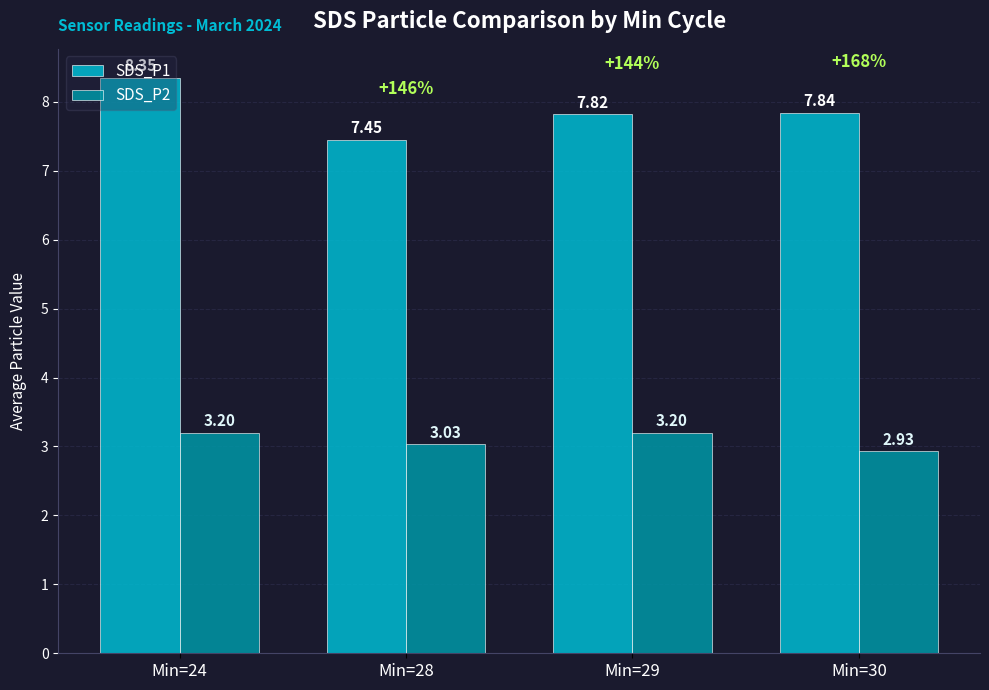

What is the sum of all SDS_P1 values?

31.5